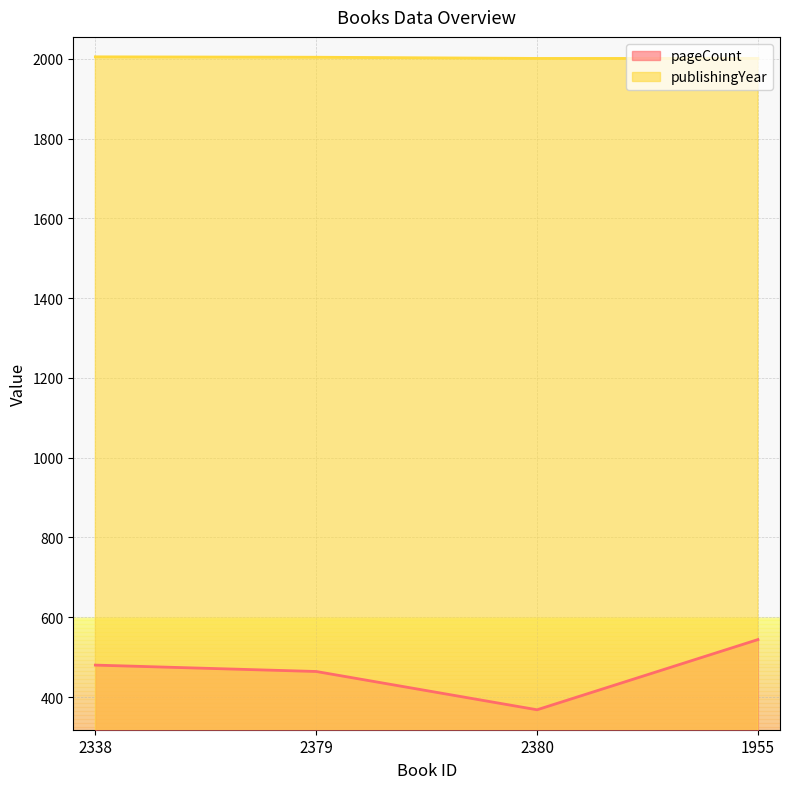

Rank the series by their maximum value, from lowest to highest.

pageCount, publishingYear